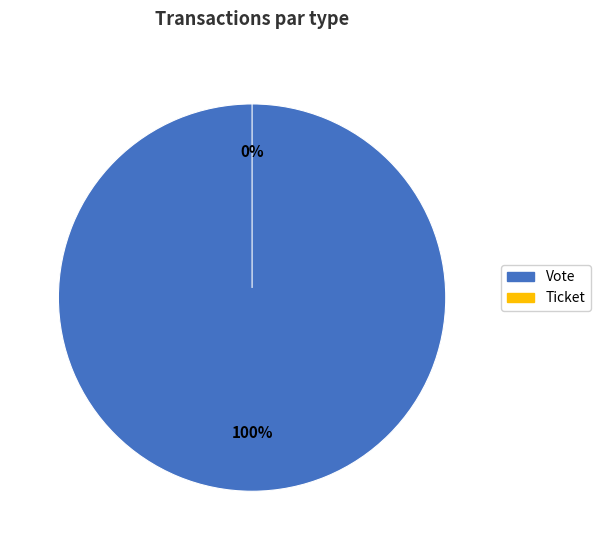

Does Vote represent more than half of the total?

Yes